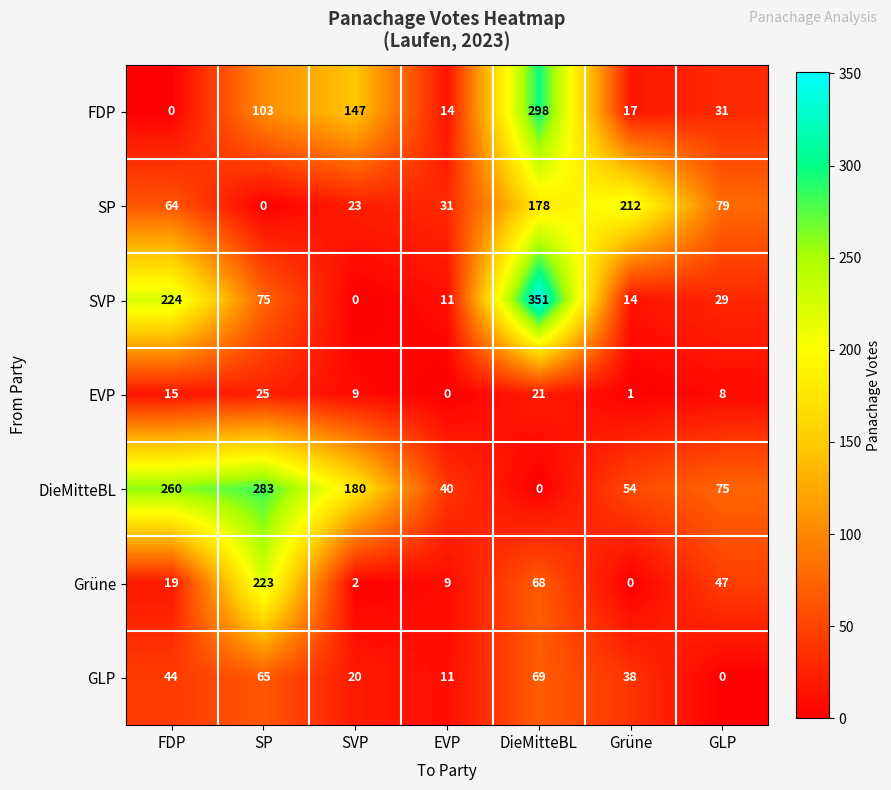

Which series has the widest spread of values?

SVP